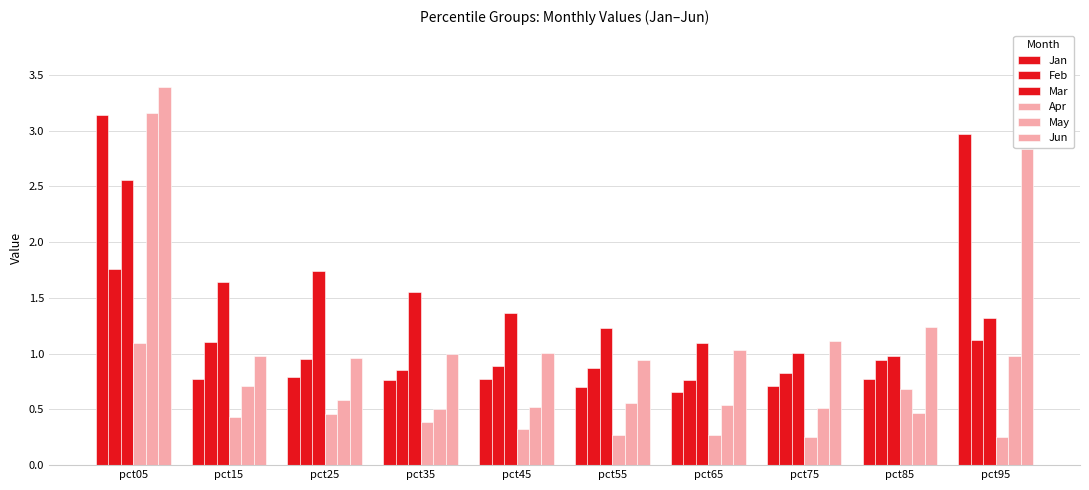

How many groups of bars are there?

10